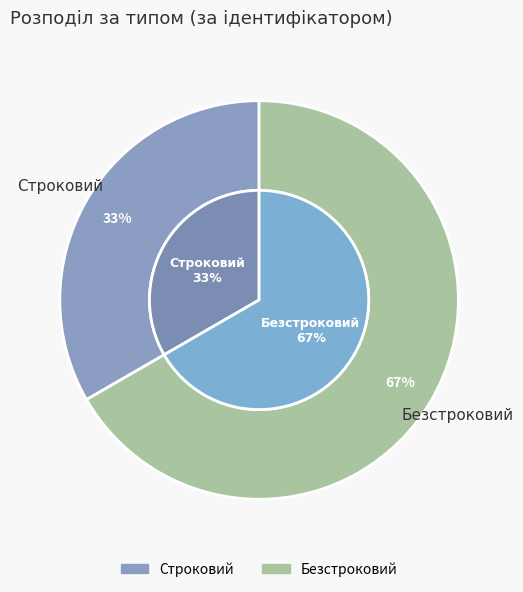

What is the ratio of the value at Безстроковий to the value at Строковий?

2.0